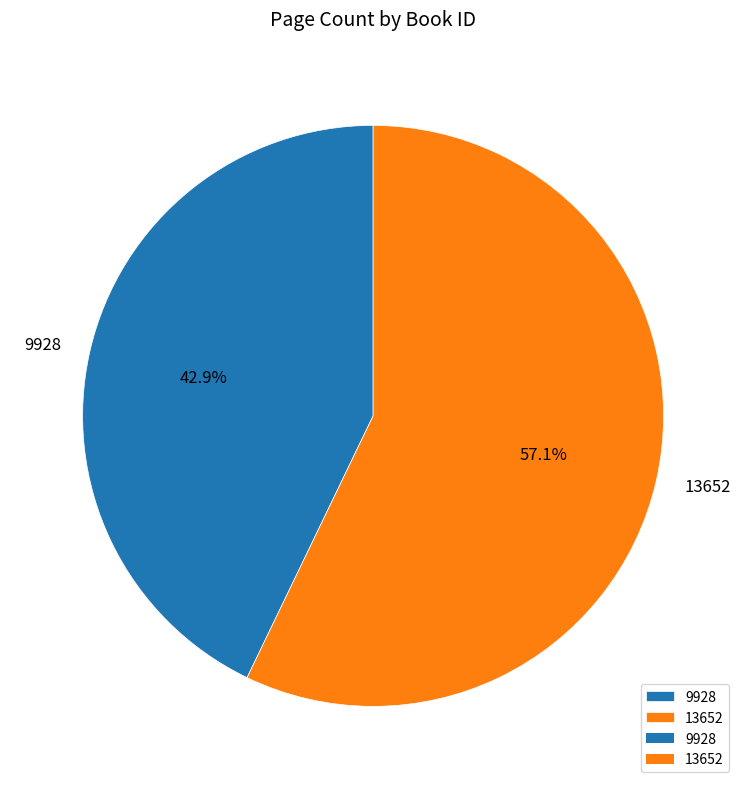

Approximately how many times larger is the value at 13652 compared to 9928?

1.3